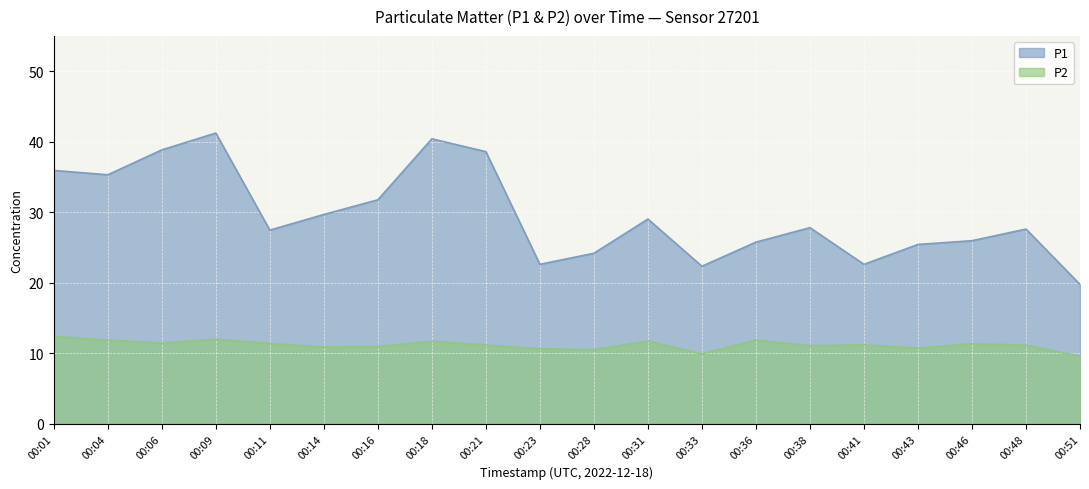

What is the value of the P2 point at the 20th from the left?

9.6